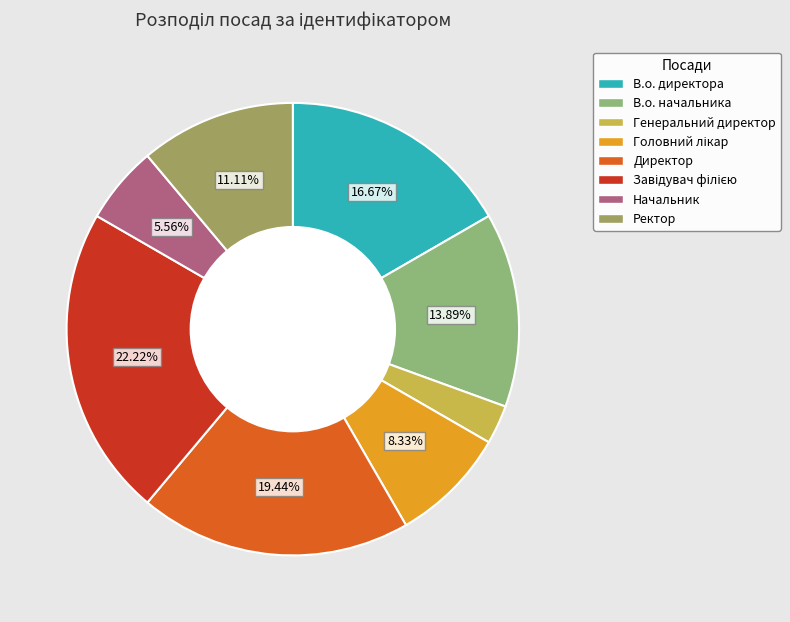

Approximately how many times larger is the value at Генеральний директор compared to Начальник?

0.5